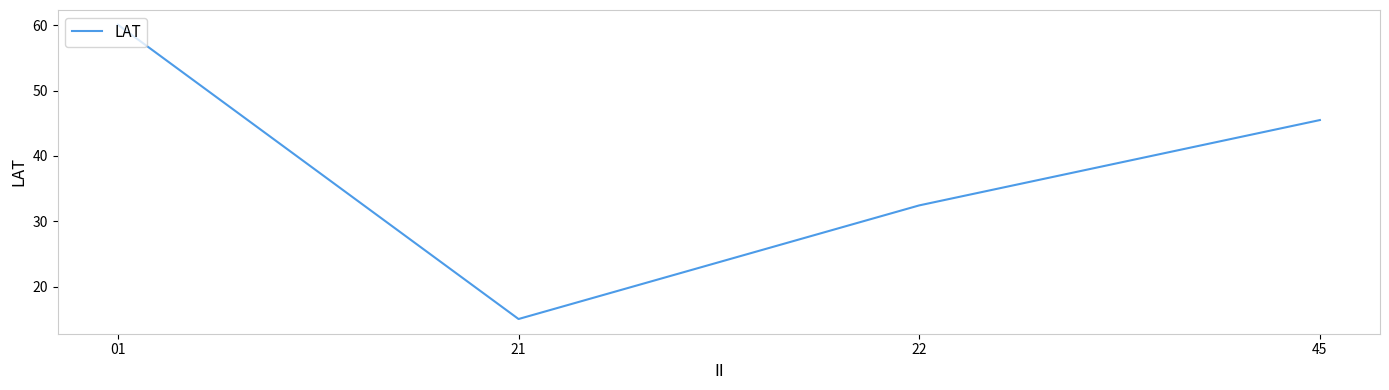

How many lines are shown in the chart?

1